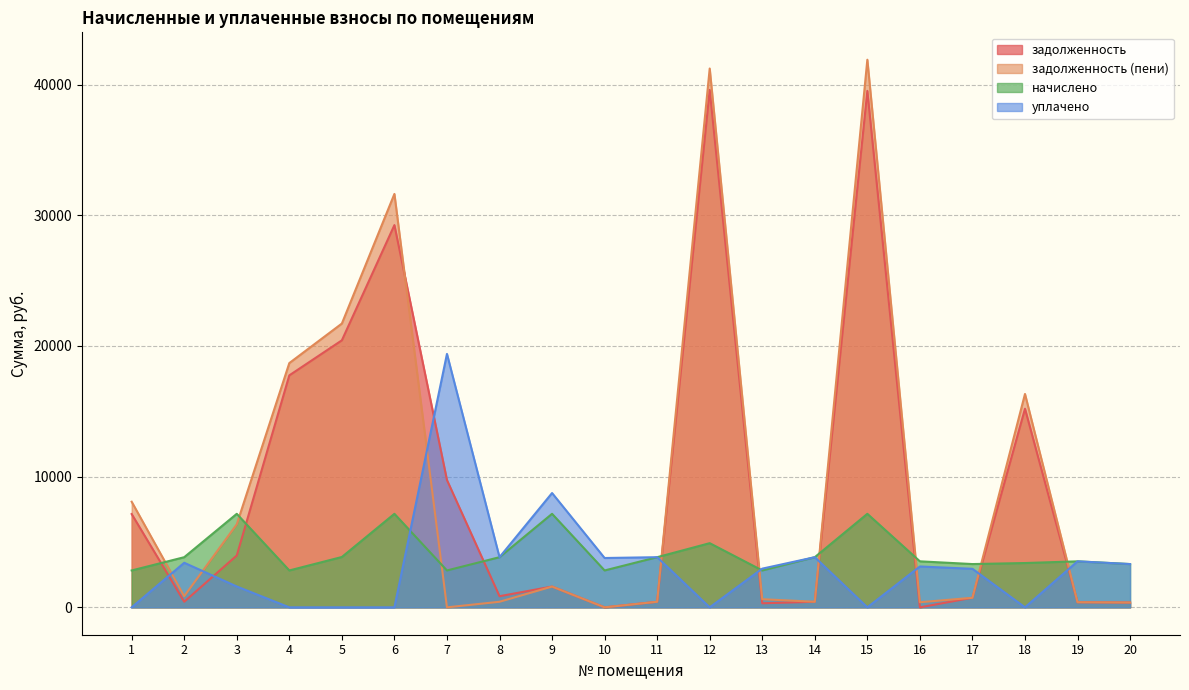

Which series changed the most between 1 and 7?

уплачено